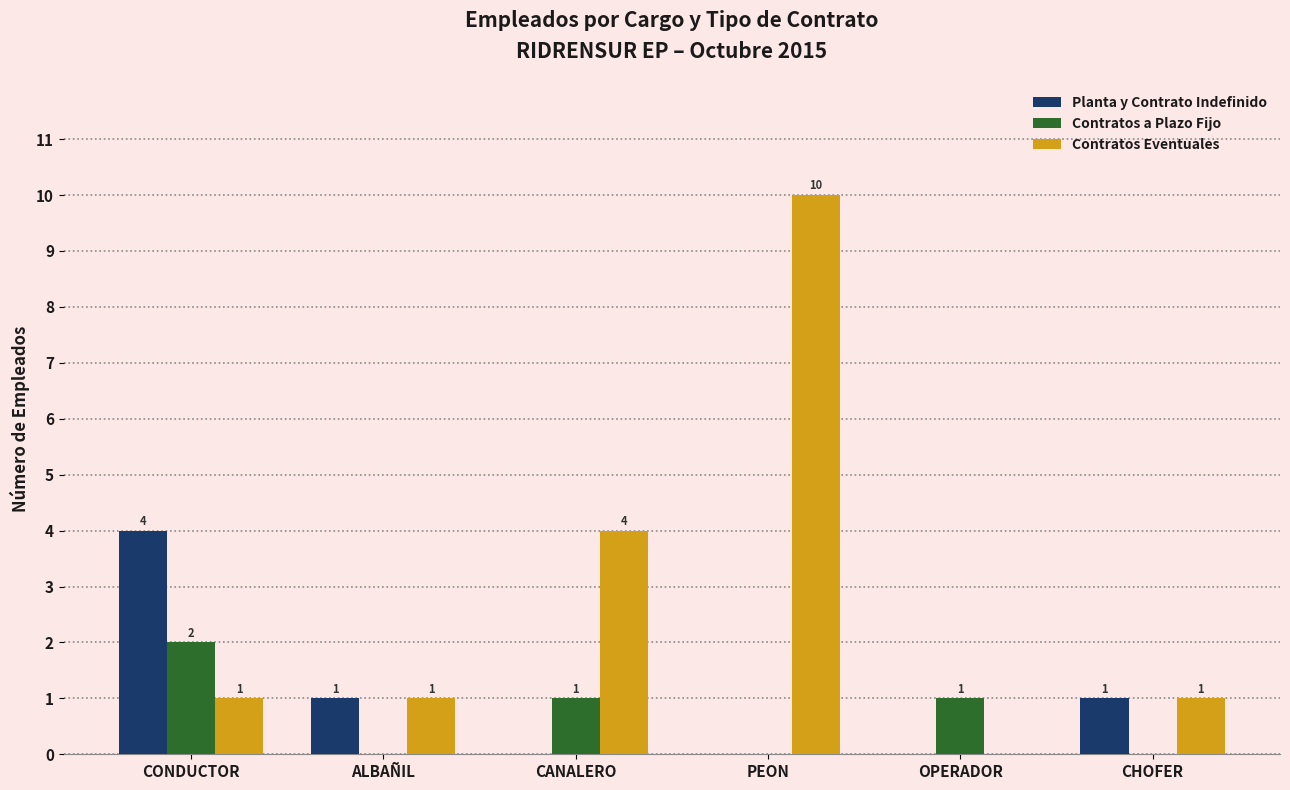

Is the value of Planta y Contrato Indefinido at CHOFER greater than the value of Contratos a Plazo Fijo at ALBAÑIL?

Yes